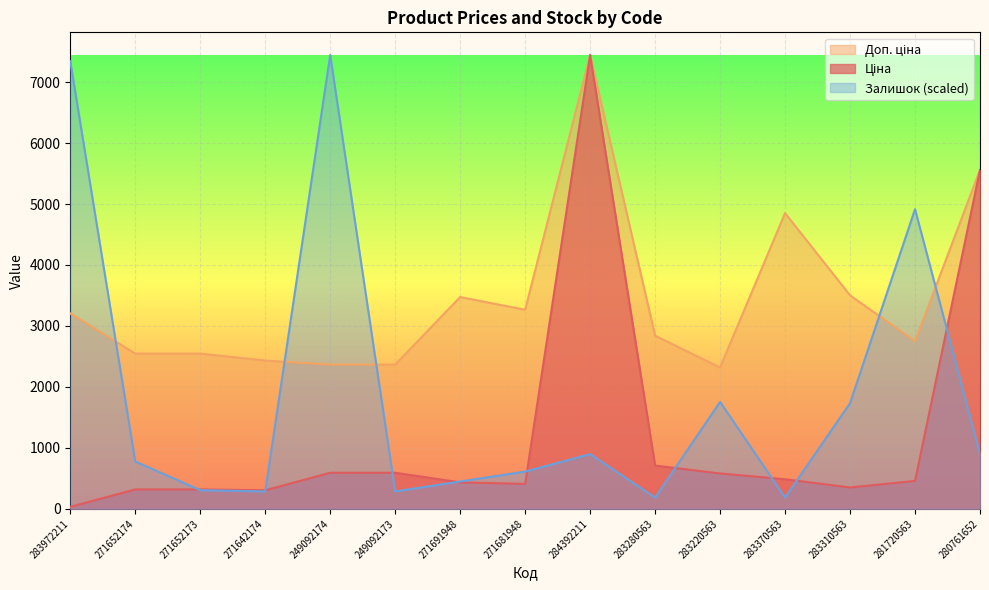

At which category does Ціна reach its first local peak?

284392211